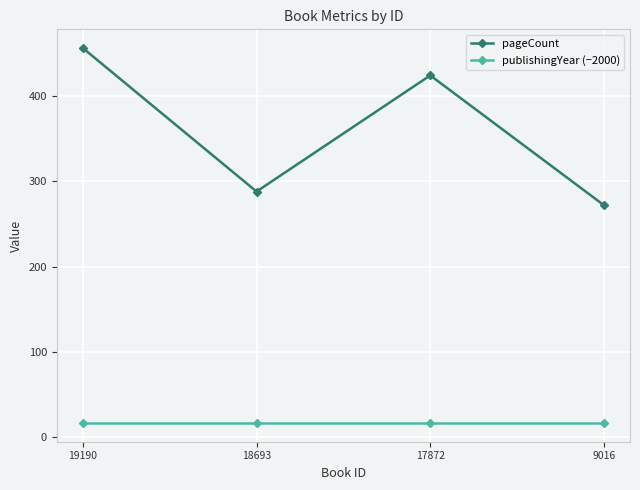

Which series has the largest total across all categories?

pageCount